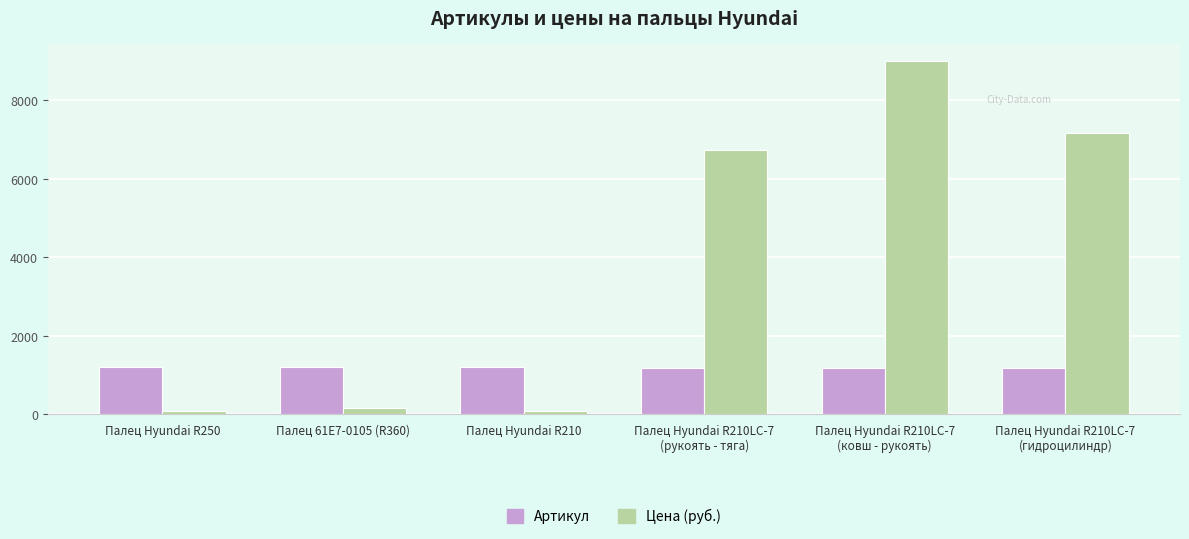

Which series has the widest spread of values?

Цена (руб.)